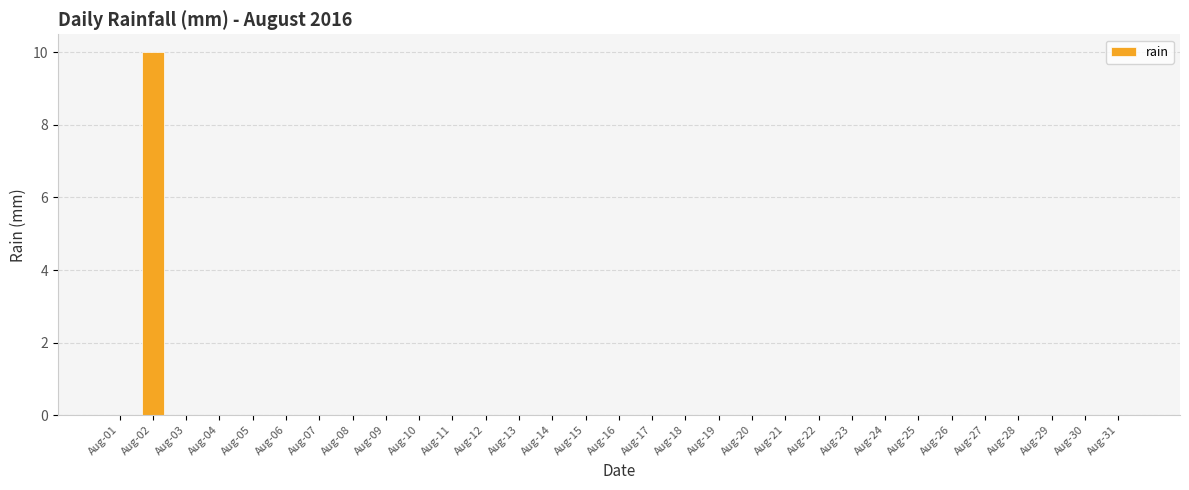

Is it true that the value at Aug-30 is 0?

True